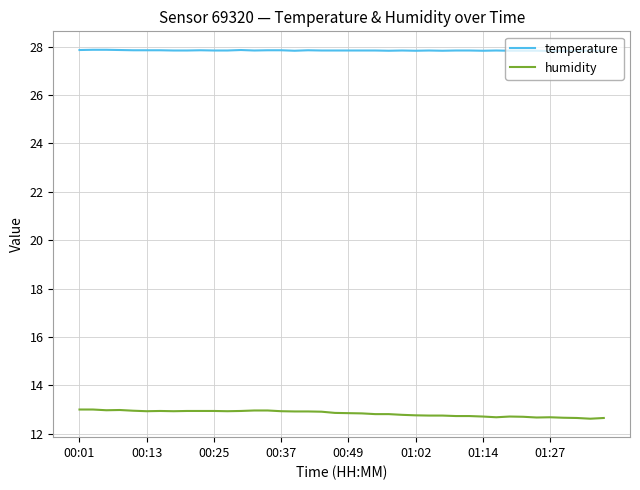

What is the difference between the maximum and minimum values in the humidity series?

0.4